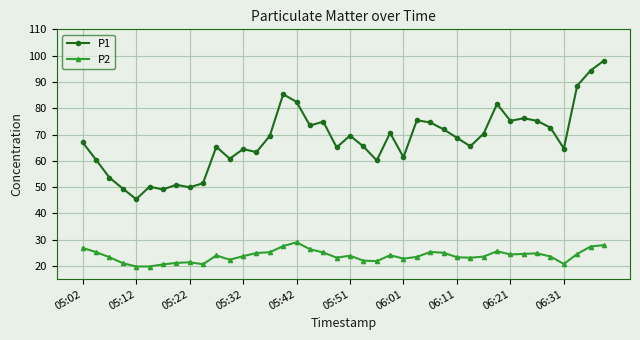

True or false: P2 and P1 cross at least once.

False